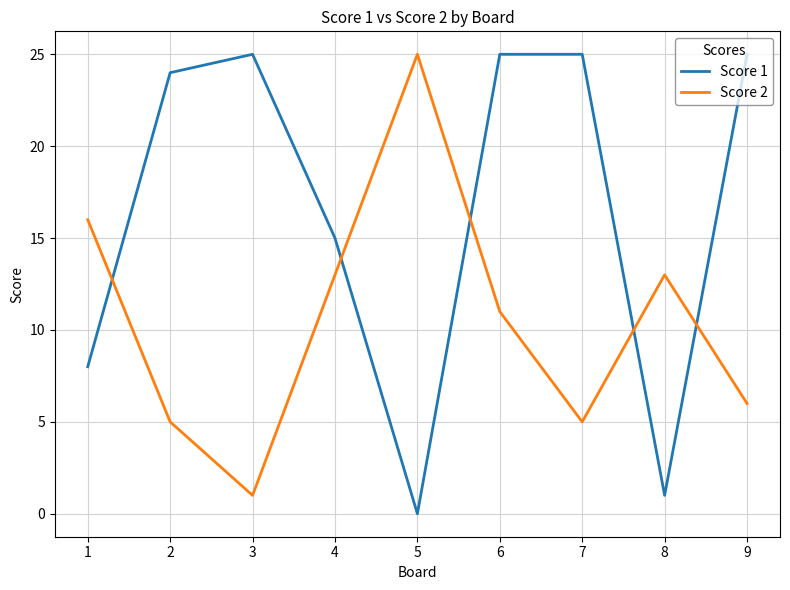

Where does the Score 2 series first go above 11?

1